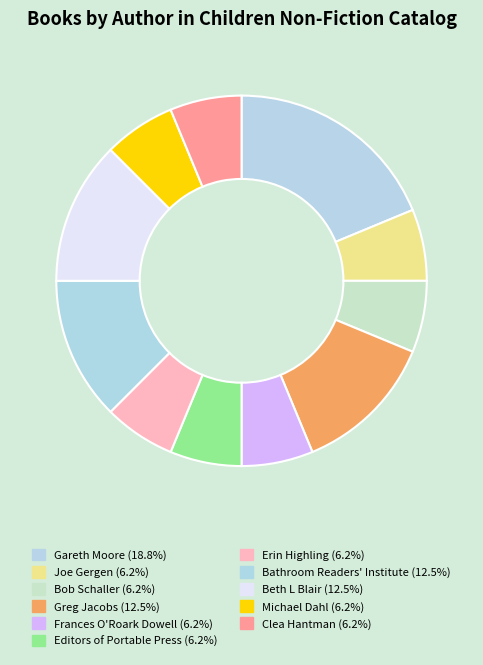

Do Beth L Blair and Bob Schaller together represent more than half of the pie?

No